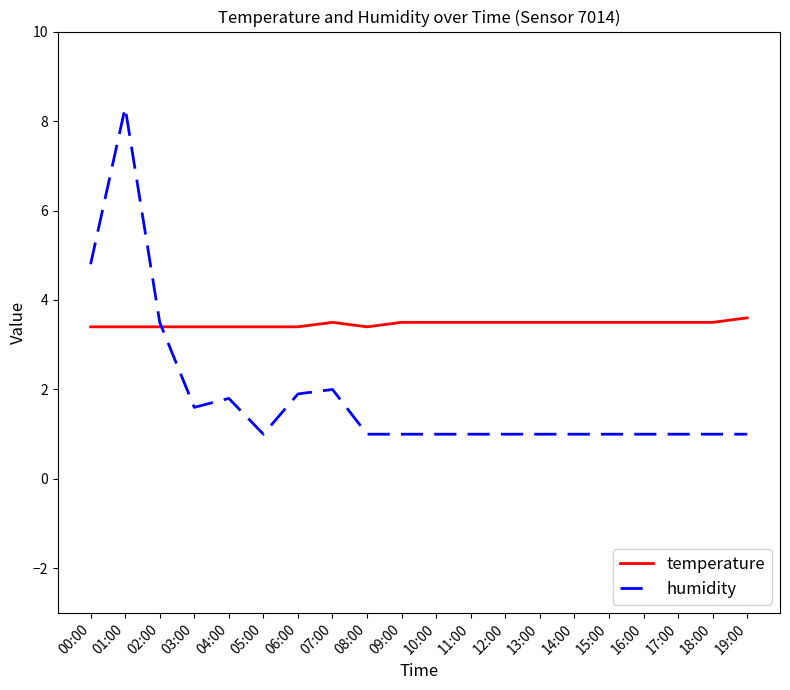

At which label does humidity reach its peak?

01:00